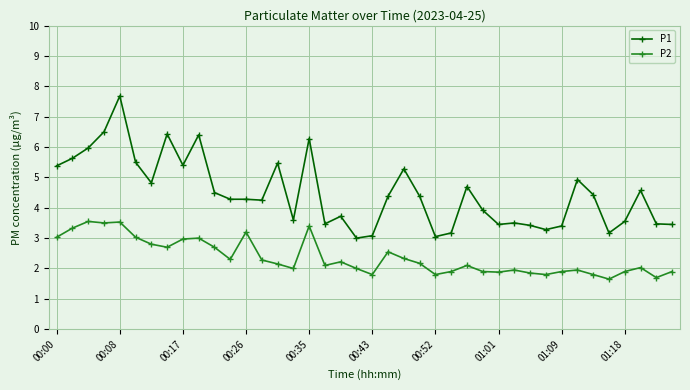

Rank the series by their maximum value, from lowest to highest.

P2, P1